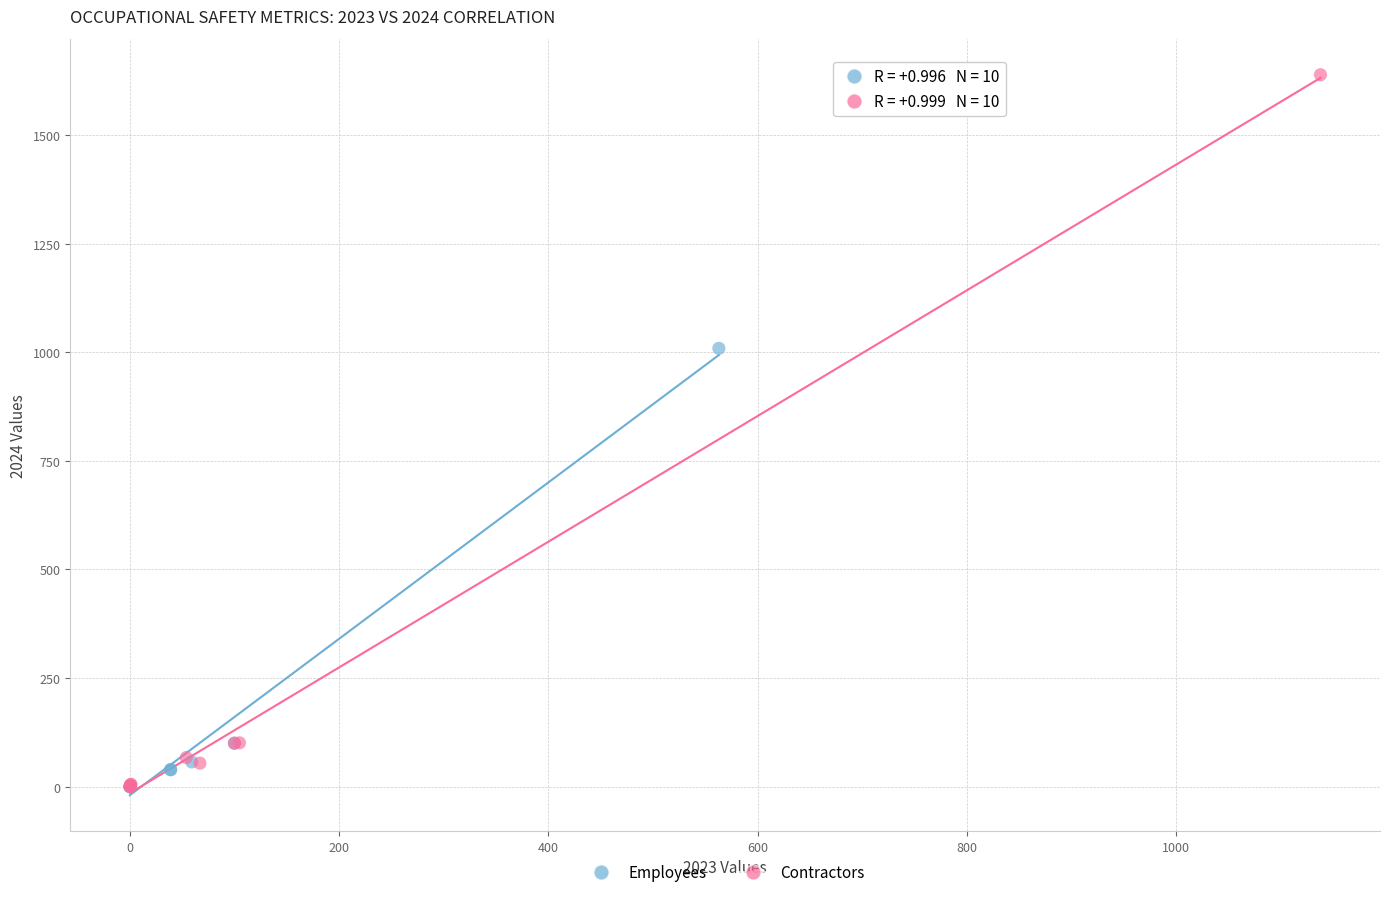

What are all the series names shown in the legend?

Employees, Contractors